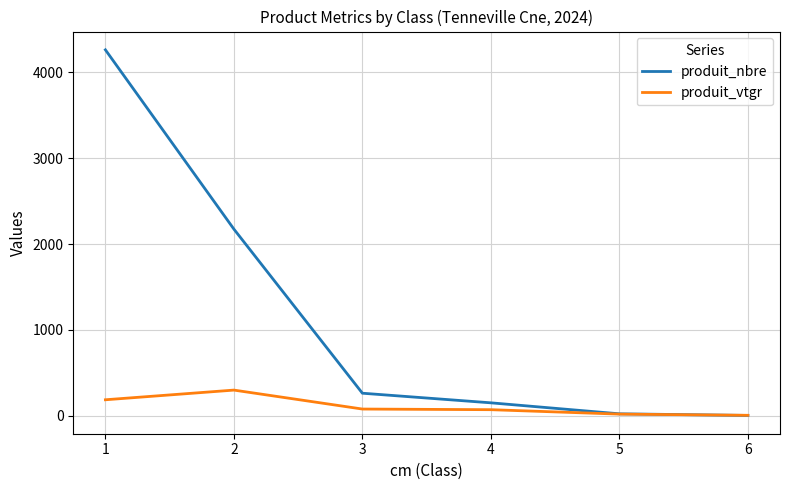

At 2, list the series in order from smallest to largest.

produit_vtgr, produit_nbre